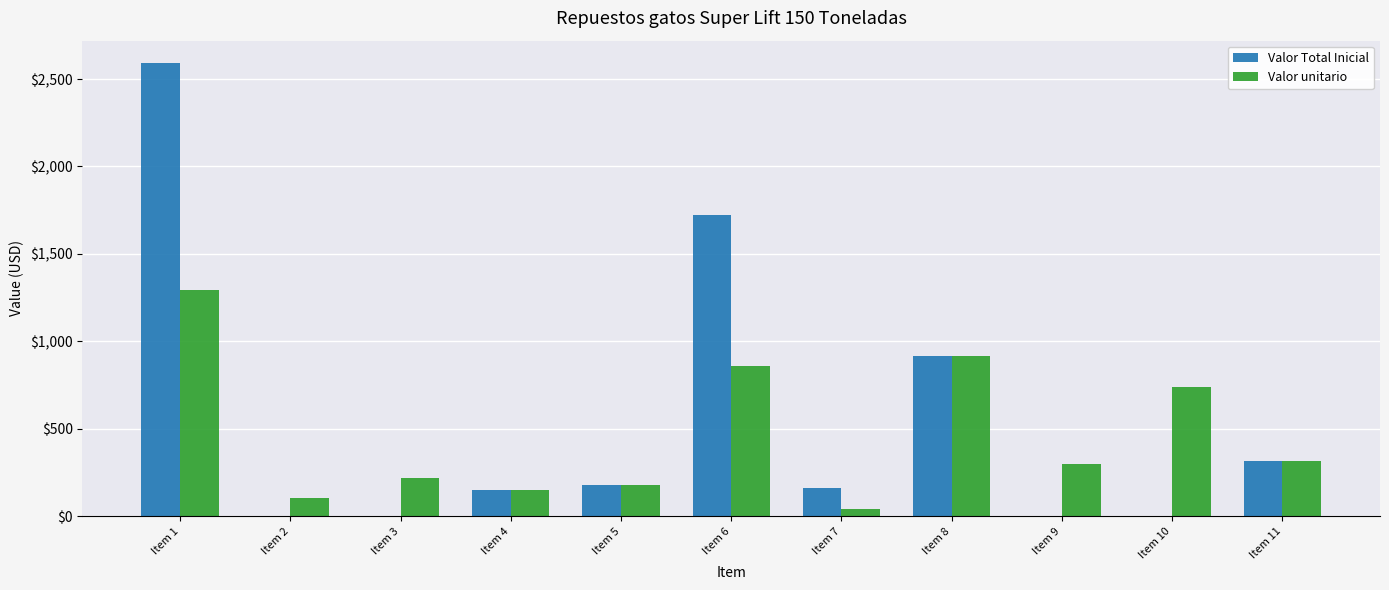

What is the total value across all series at Item 4?

304.8